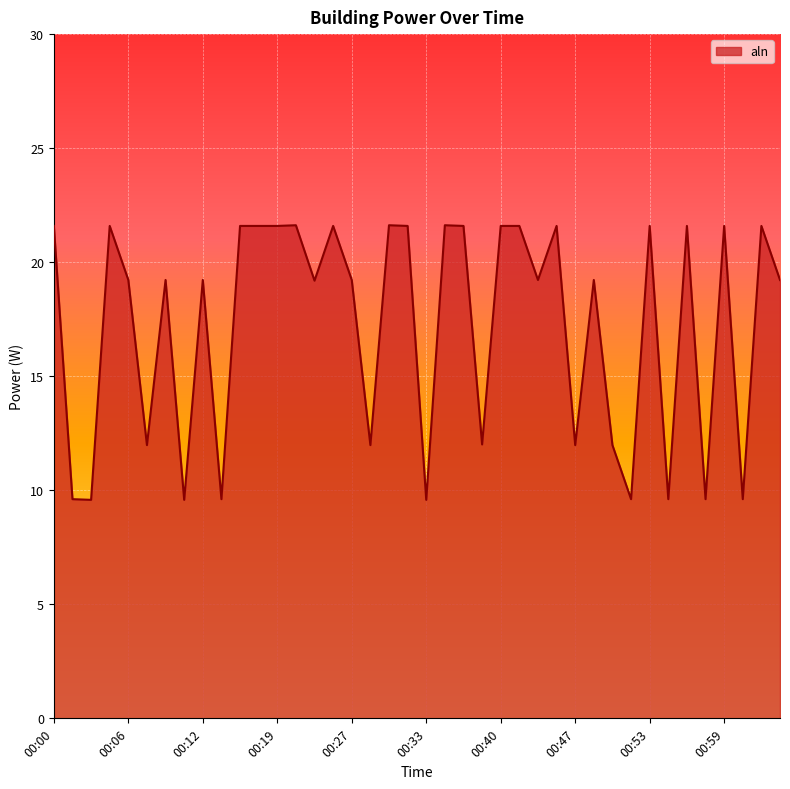

What is the smallest value displayed?

9.6